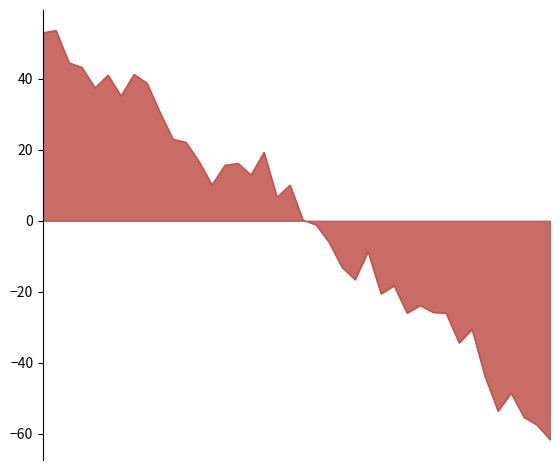

Does the chart have visible grid lines?

No